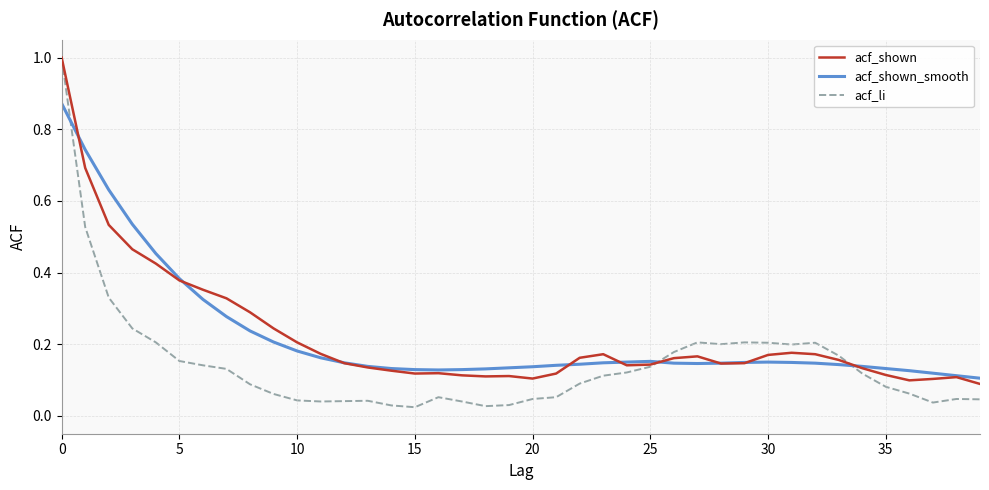

What is the greatest value displayed?

1.0